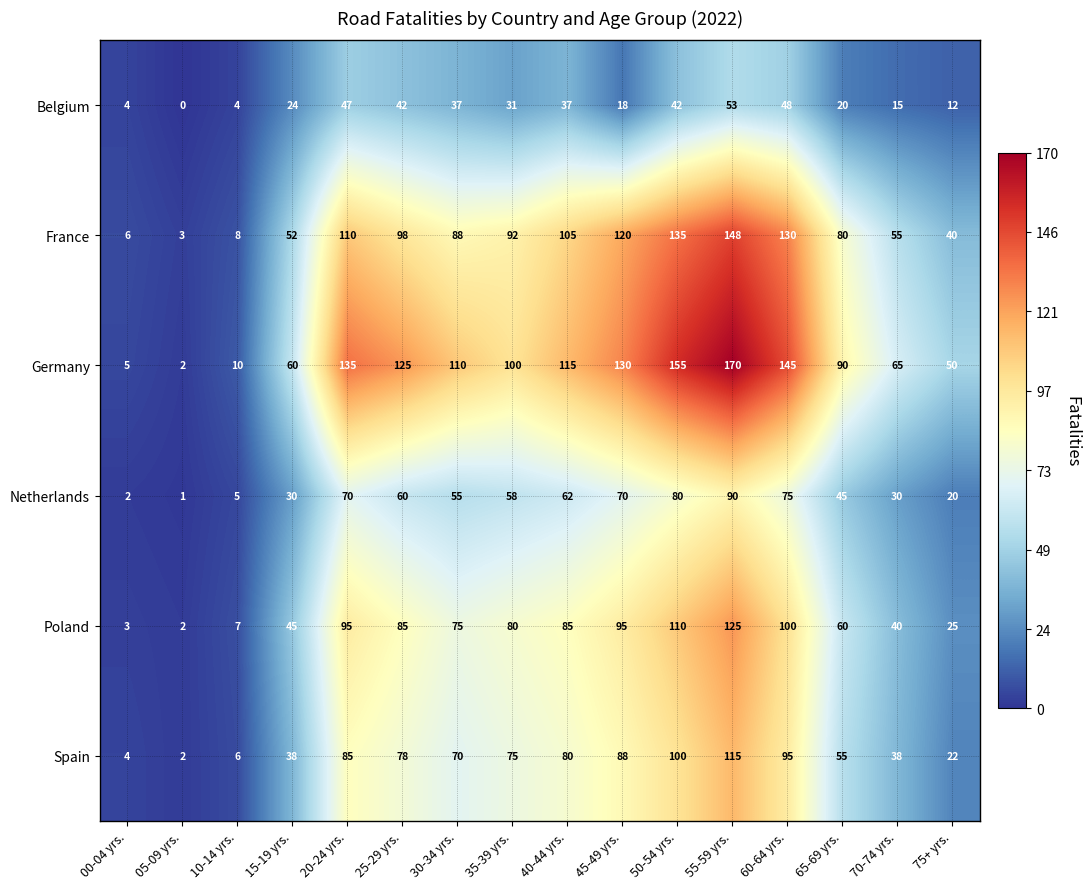

At which label does Netherlands reach its minimum?

05-09 yrs.